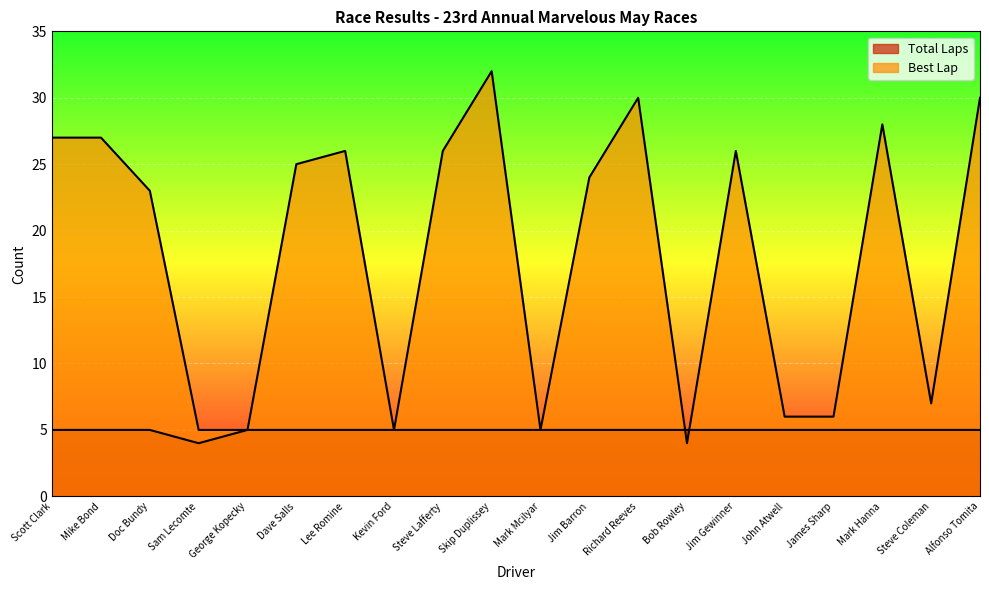

How many lines are shown in the chart?

2